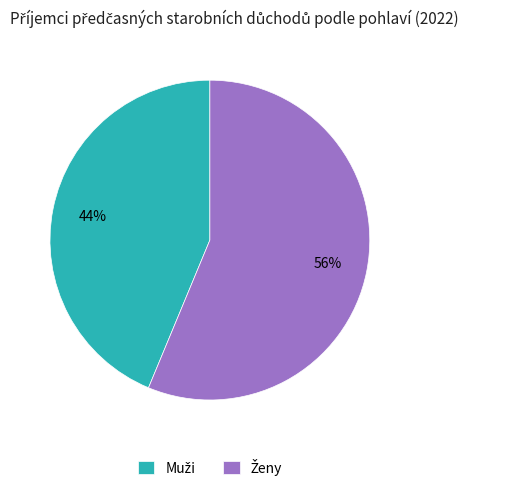

Is there any slice that represents more than half of the pie?

Yes